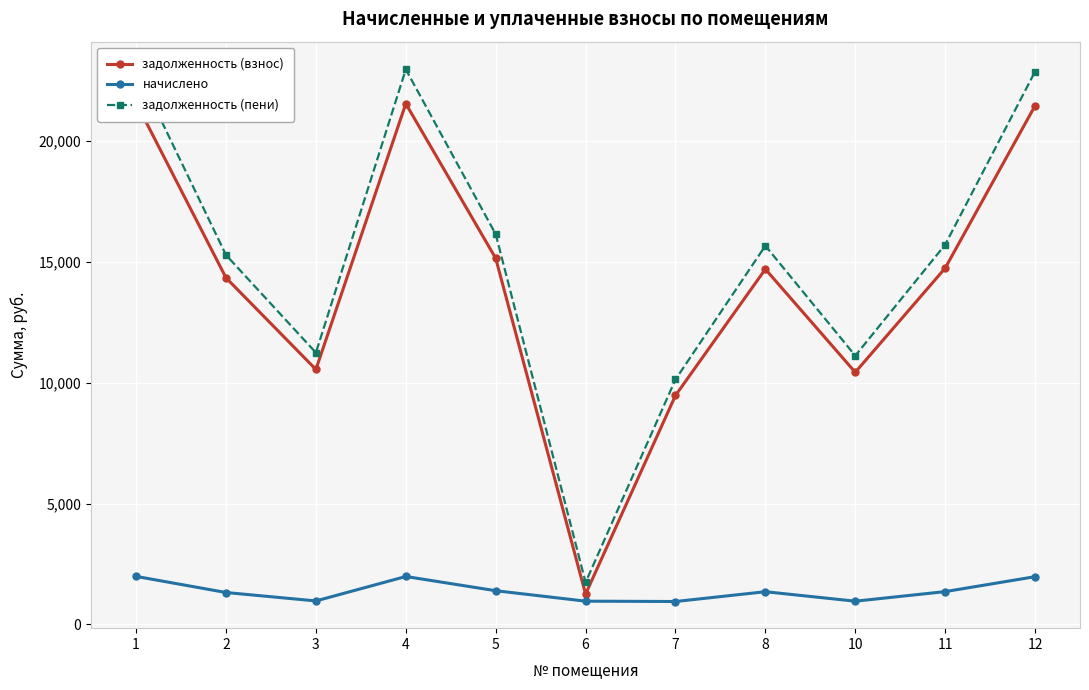

Is it true that задолженность (взнос) equals 15146.7 at 5?

True